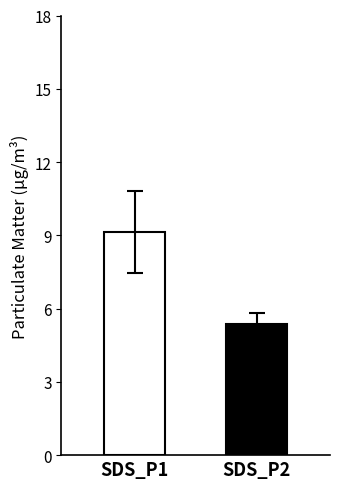

What is the maximum value shown in the chart?

9.1